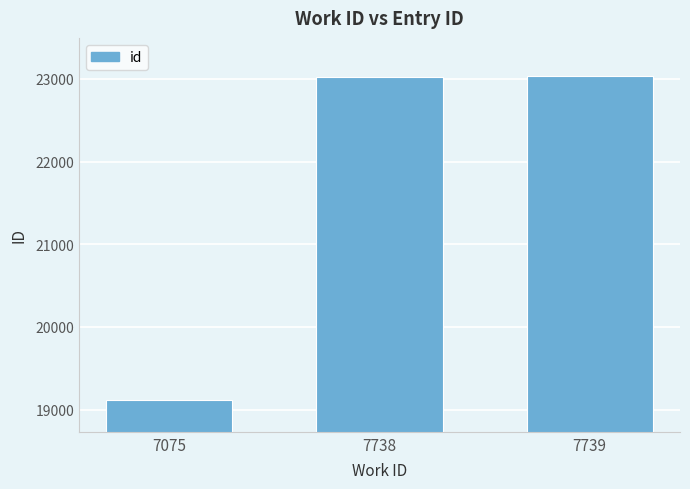

What is the approximate value at 7075?

19113.0